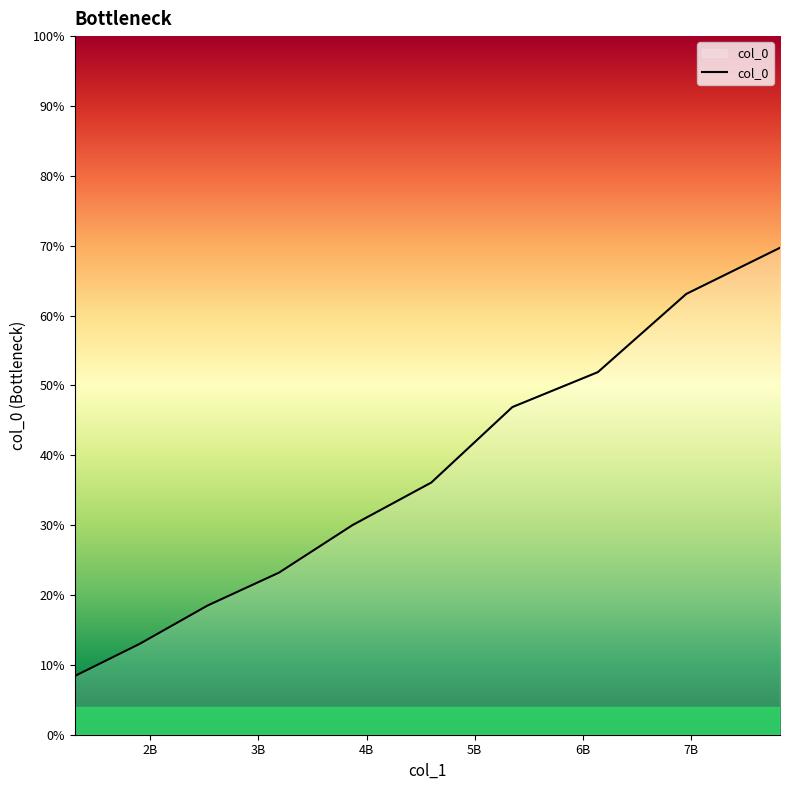

Is this an area chart (filled region under the line)?

Yes